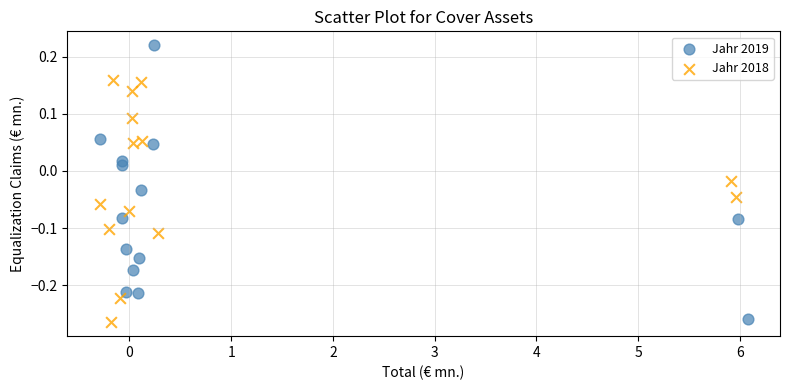

Which series has the widest spread of Y values?

Jahr 2019